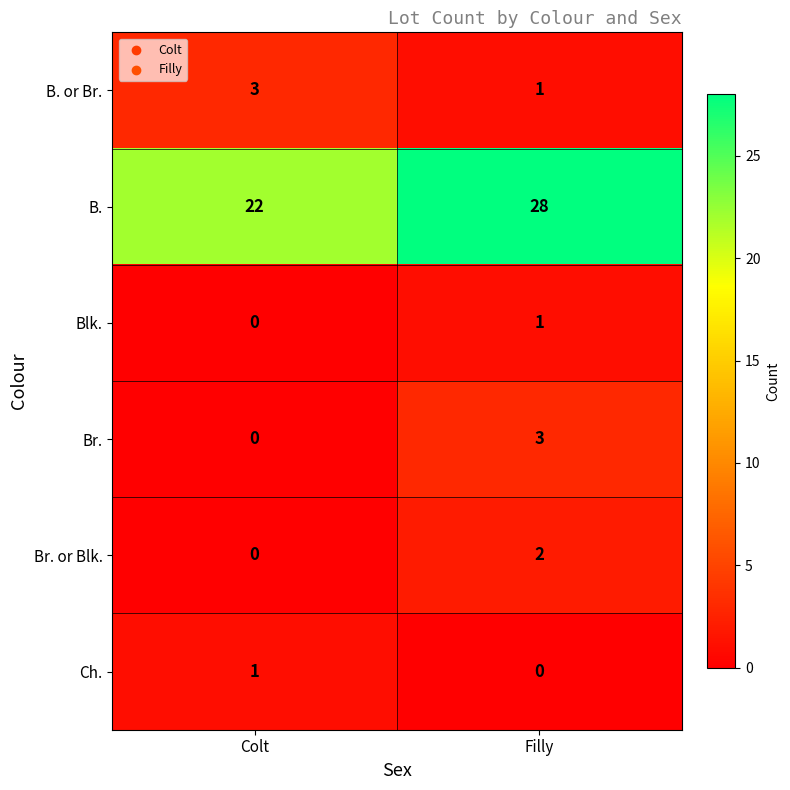

At how many categories does at least one series exceed 25?

1